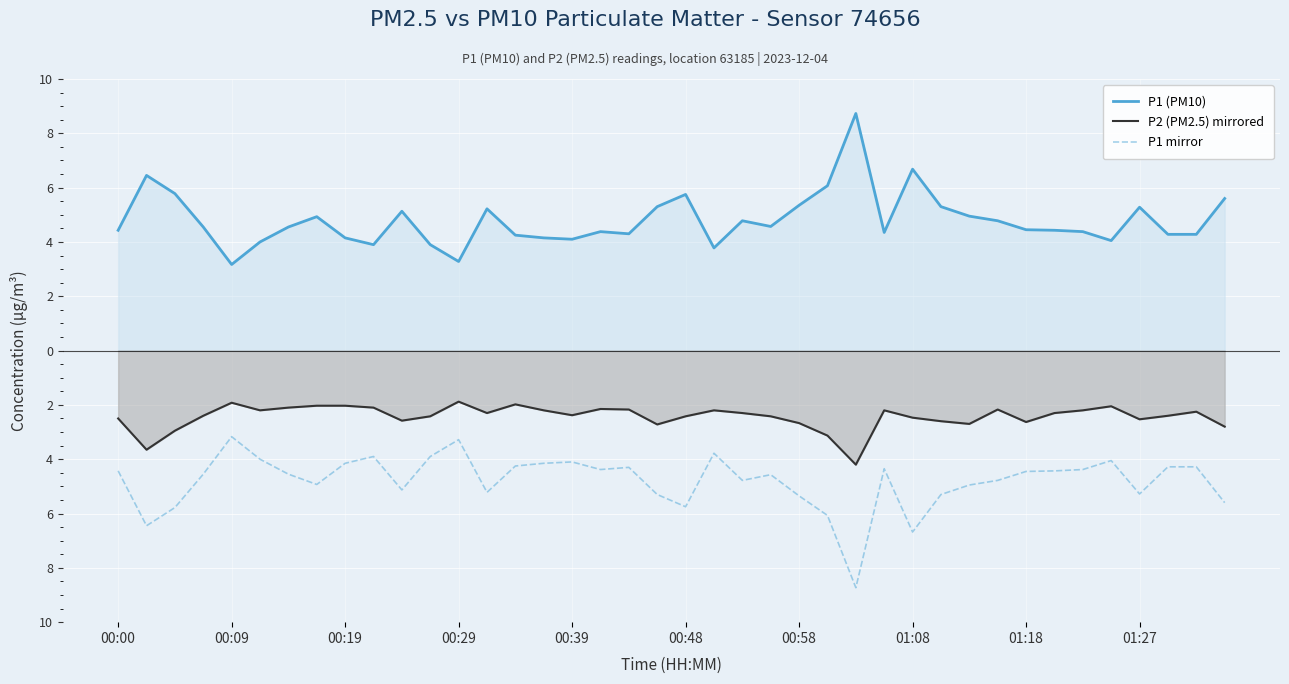

Which has a higher value, 17 or 19?

19